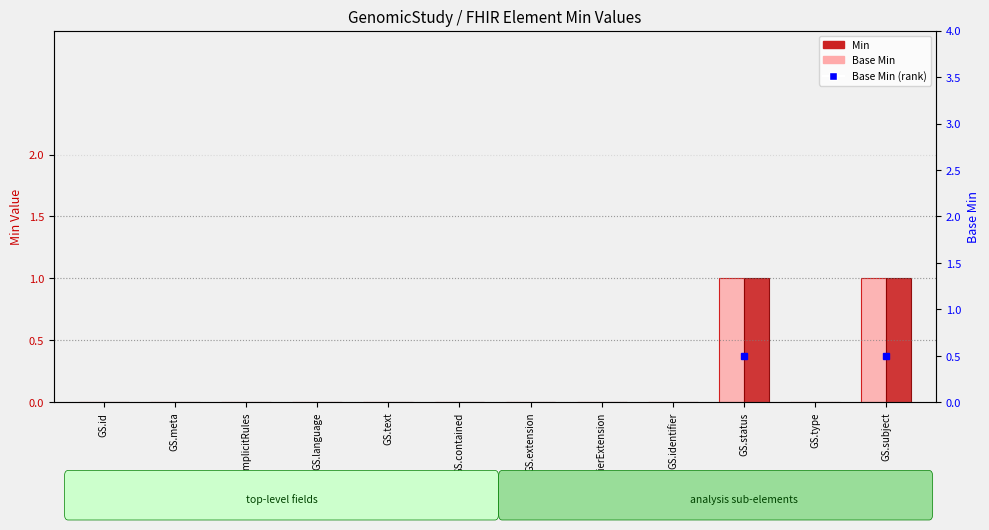

Which has a higher value, GS.type or GS.language?

GS.type